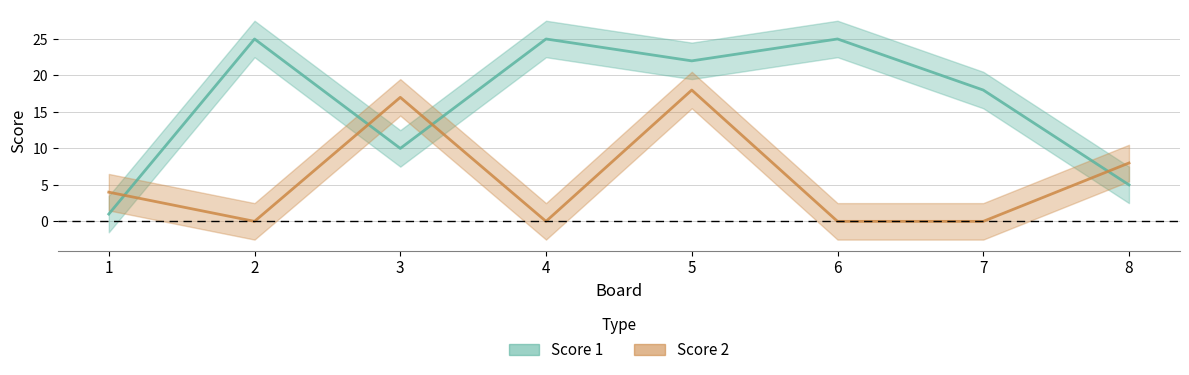

What is the difference between the highest and lowest values at 7?

18